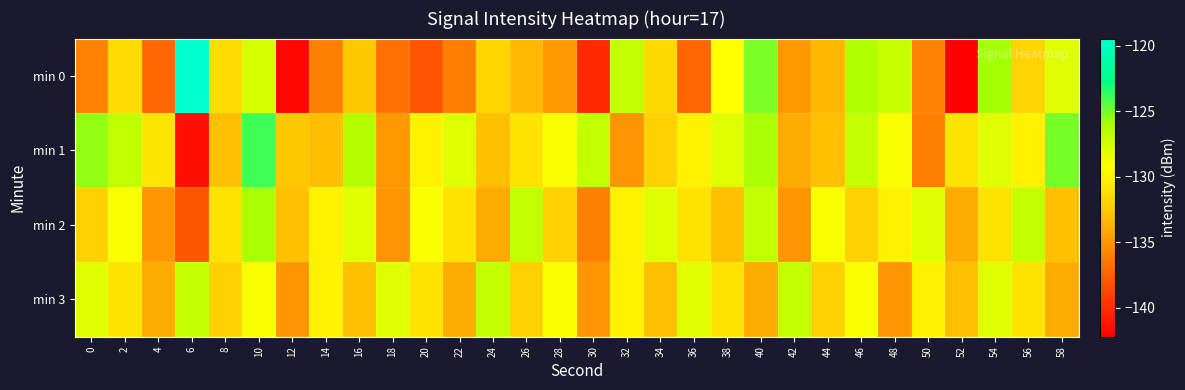

What is the maximum value shown in the chart?

-119.5